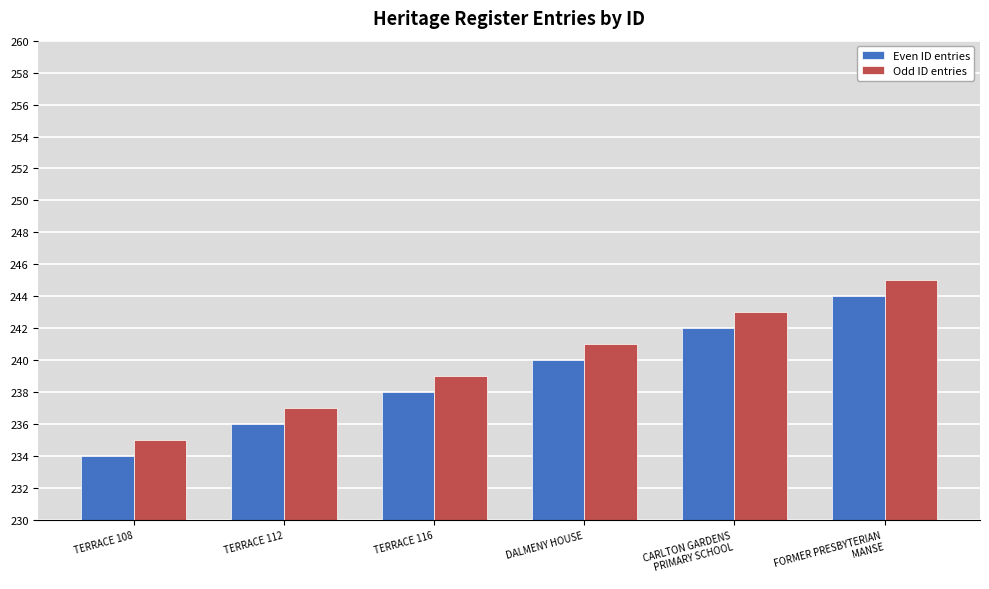

What is the maximum value for Odd ID entries?

245